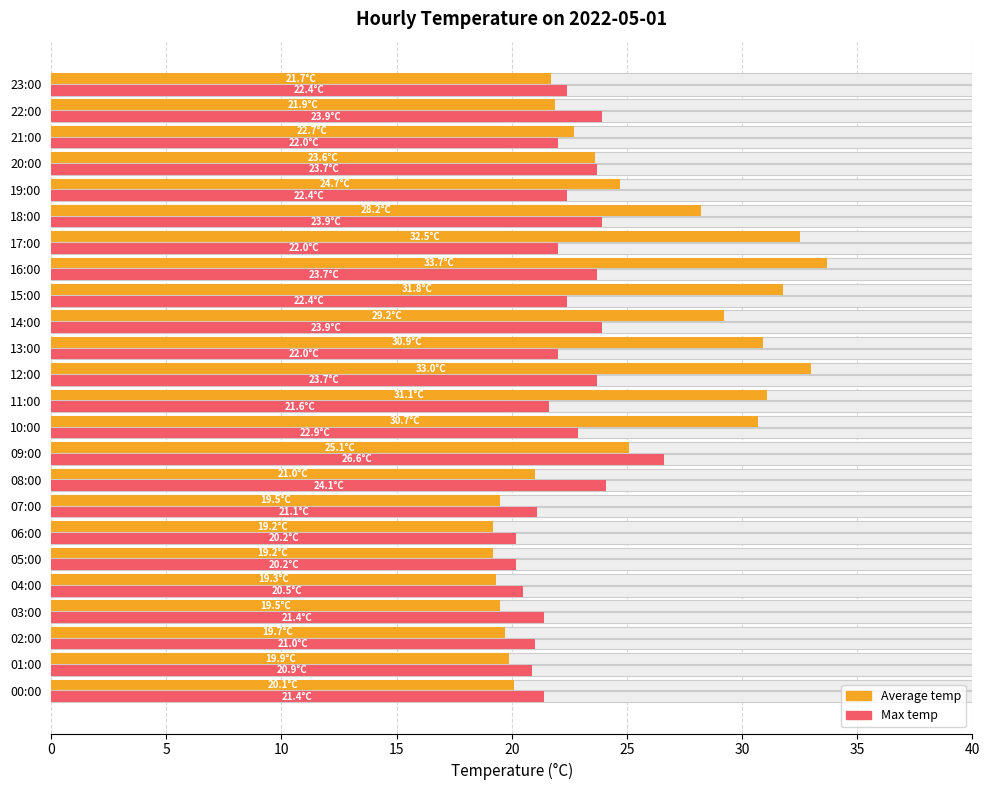

Between 04:00 and 03:00, which is larger?

03:00